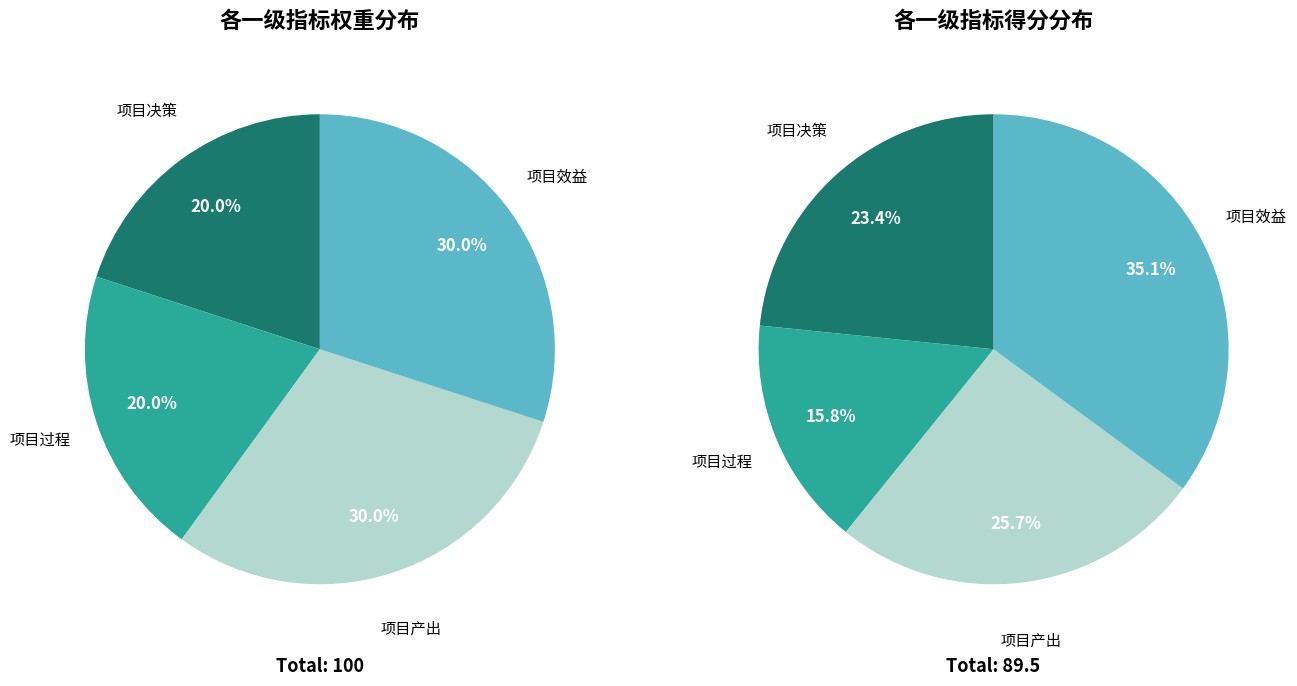

What percentage is the 项目决策 slice, to the nearest percent?

20%